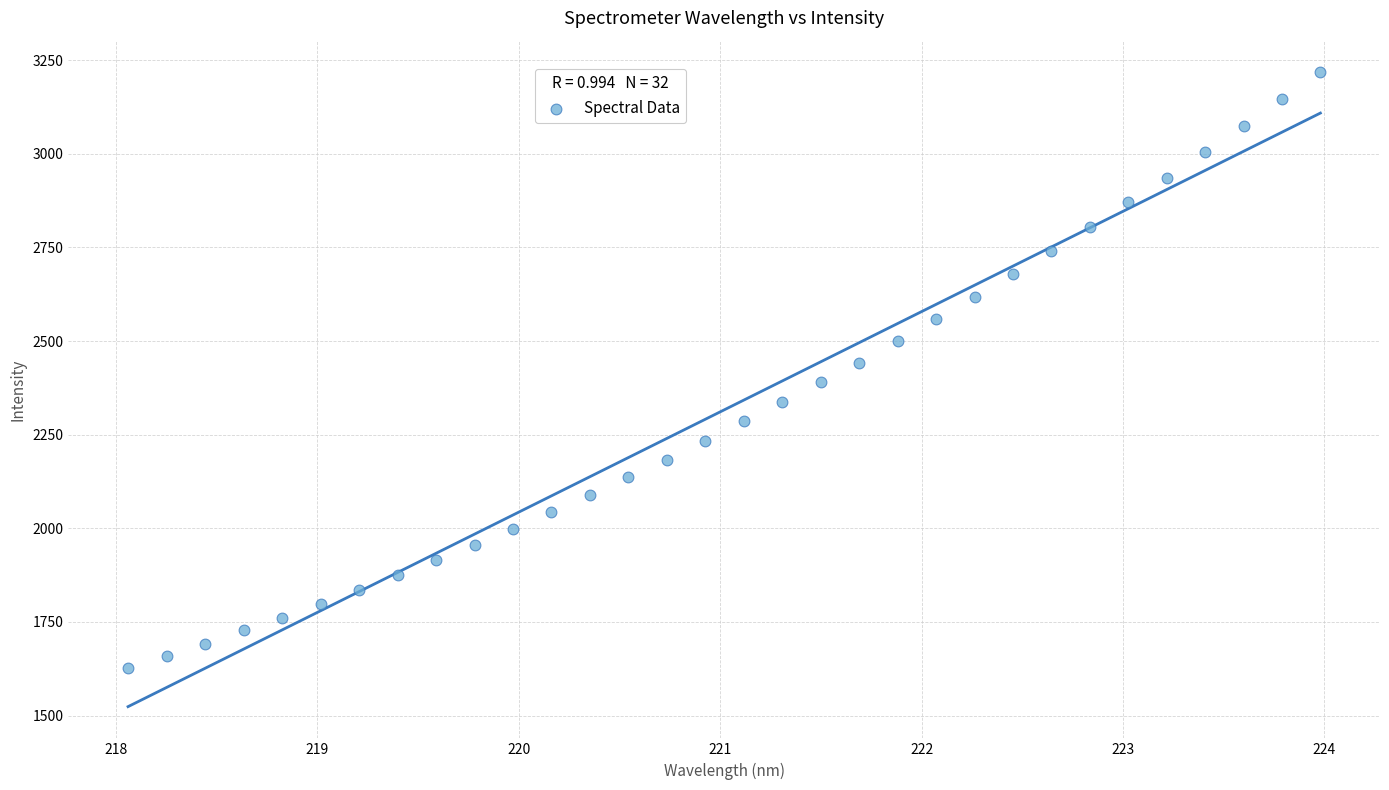

What is the range of Y values (max minus min)?

1590.6